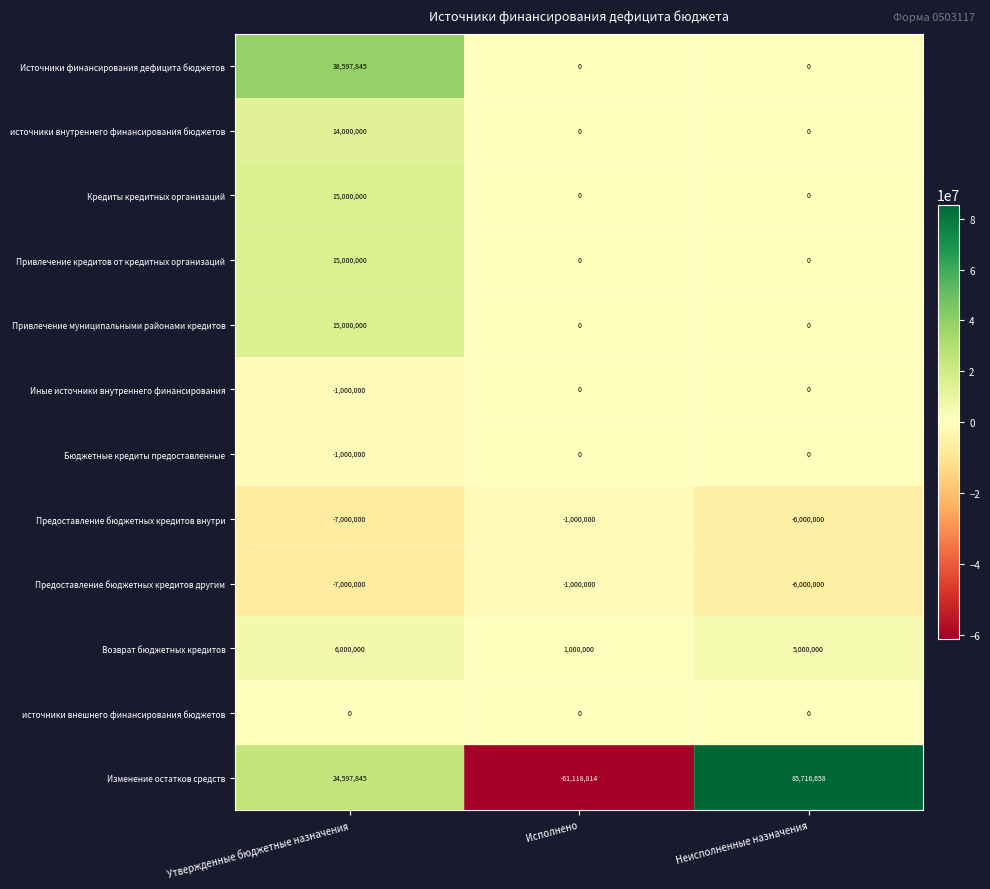

Which series has the largest total across all categories?

Изменение остатков средств